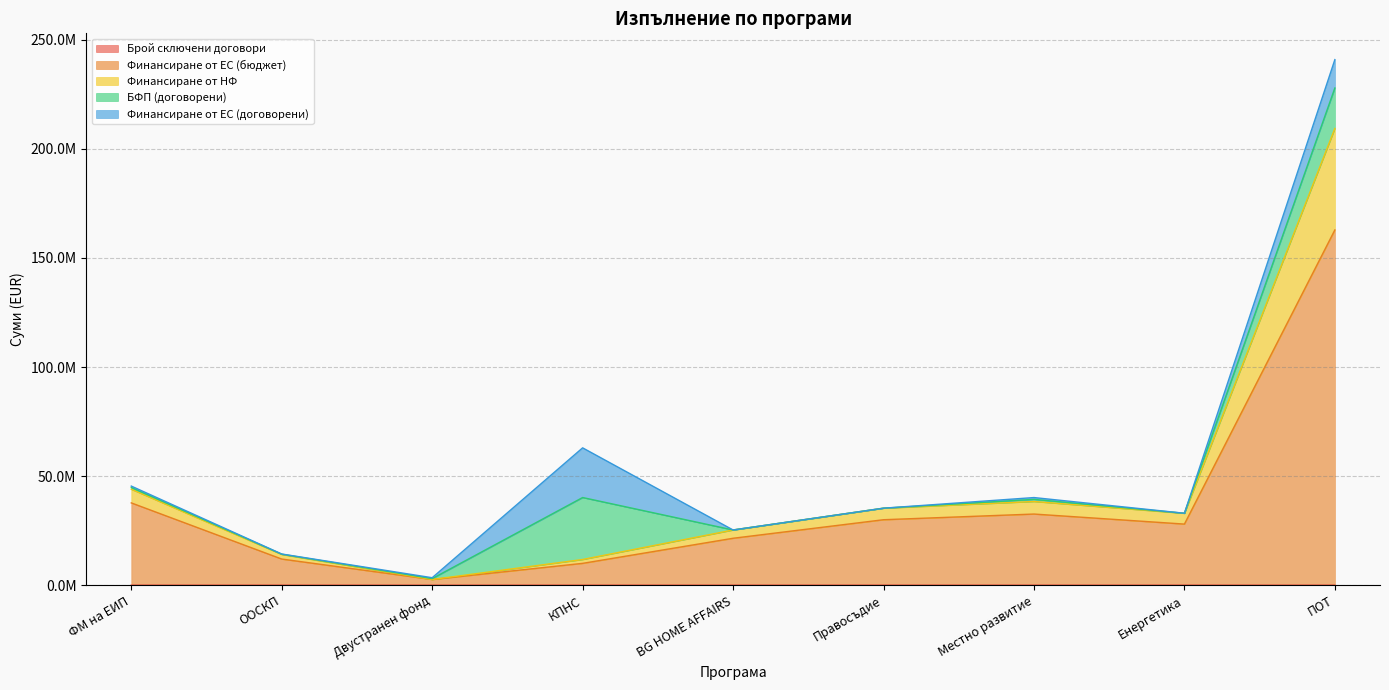

At which category does the chart reach its minimum across all series?

Правосъдие